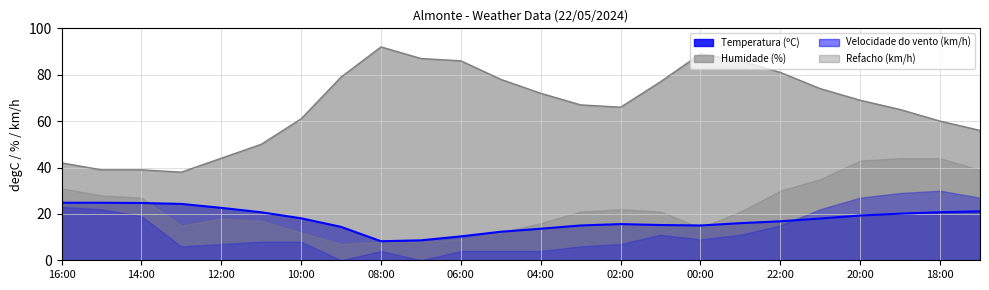

How many interior local peaks does the Humidade (%) series have?

2